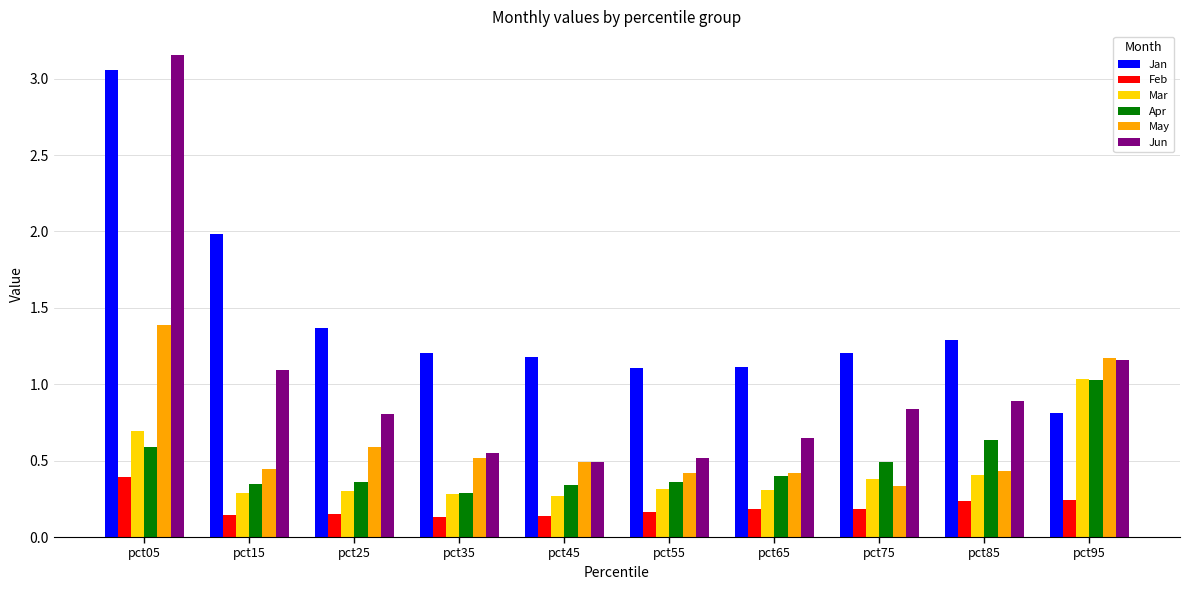

Which category has the highest value in the Apr series?

pct95